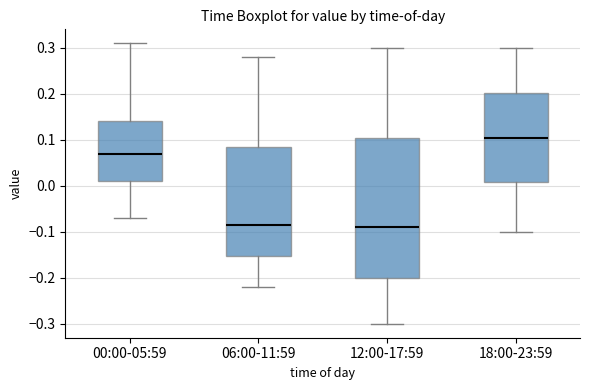

Where is the lower edge of the box for 18:00-23:59 on the y-axis? The values are not printed on the chart, so give them approximately, as read against the axis.

0.01